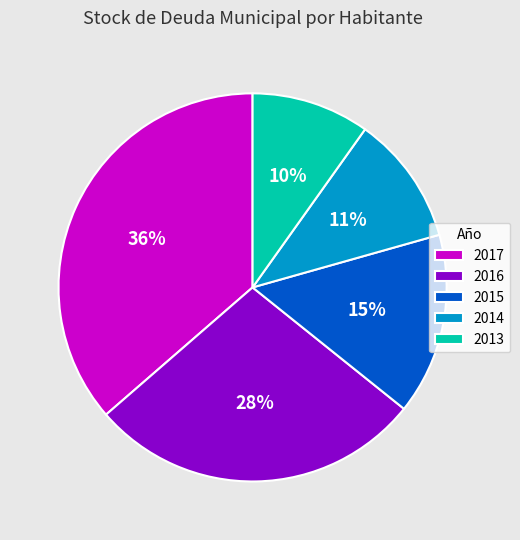

Which has a higher value, 2013 or 2017?

2017